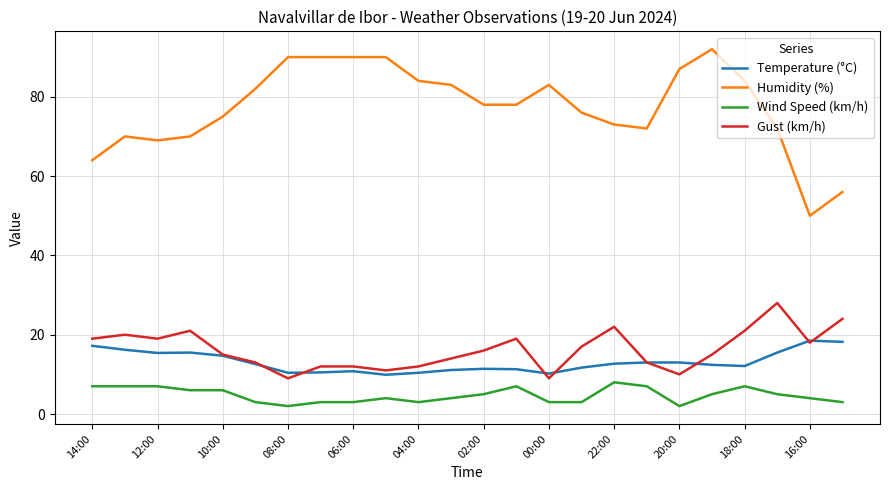

Which series has the largest total across all categories?

Humidity (%)